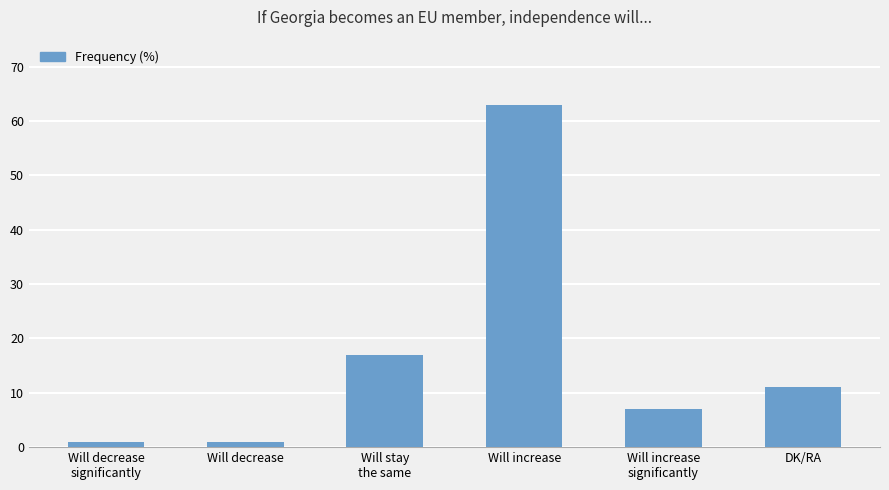

How many data points are less than 11?

3